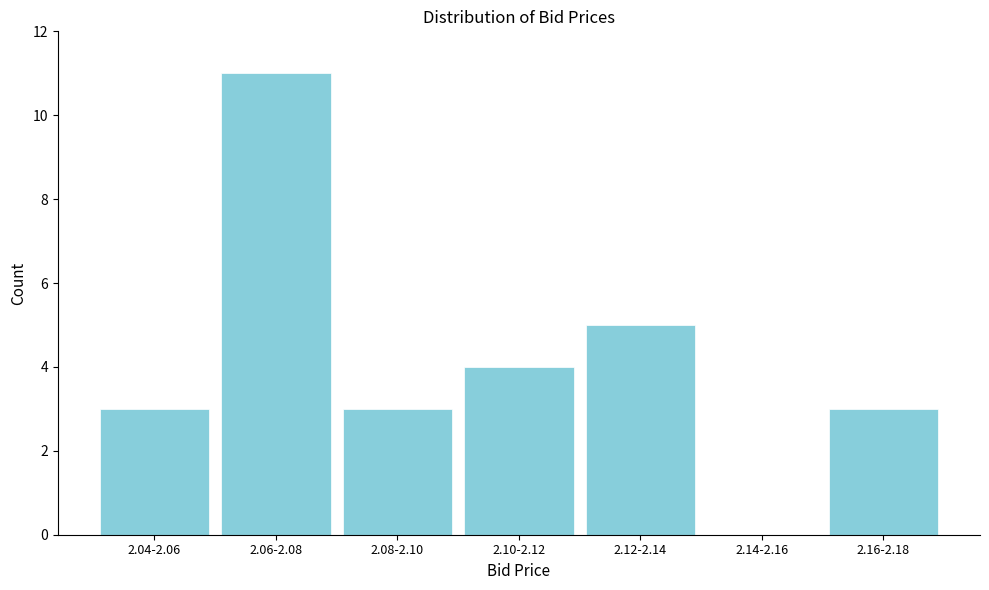

Reading right to left, what are all the values shown in this chart?

2.16-2.18=3	2.14-2.16=0	2.12-2.14=5	2.10-2.12=4	2.08-2.10=3	2.06-2.08=11	2.04-2.06=3